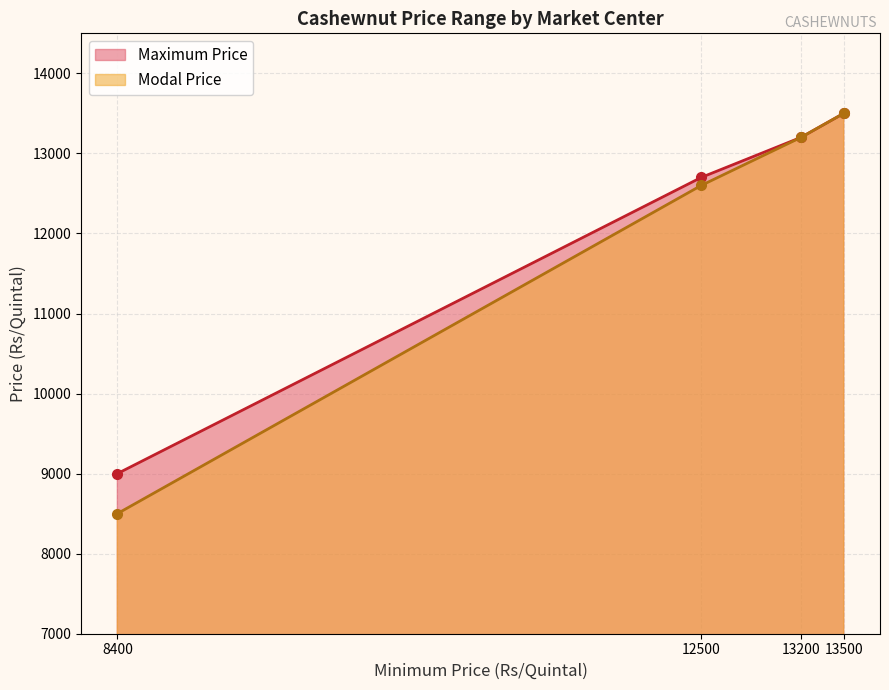

Which series has the widest spread of values?

Modal Price